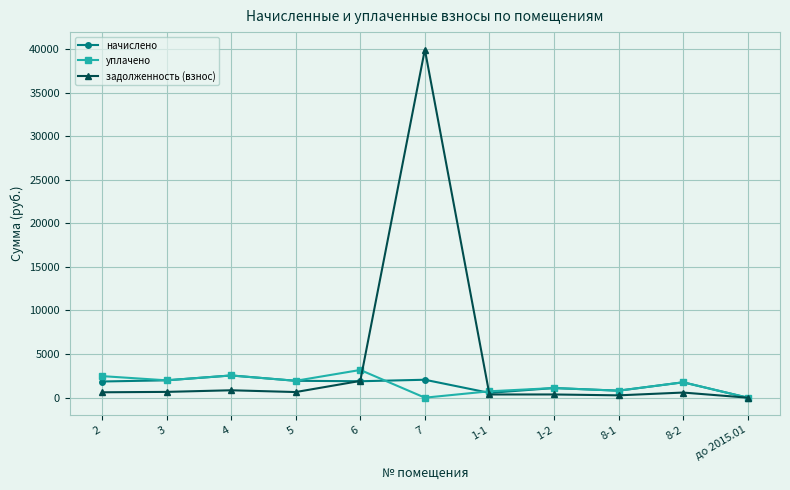

True or false: уплачено has more than 0 interior local peaks.

True